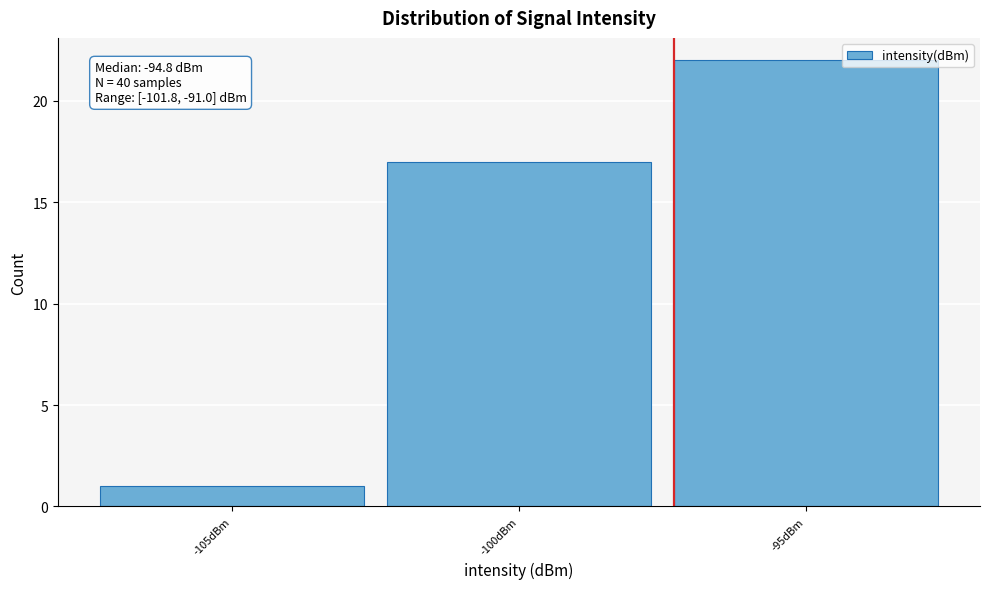

Reading right to left, list all the values displayed in this chart.

22	17	1